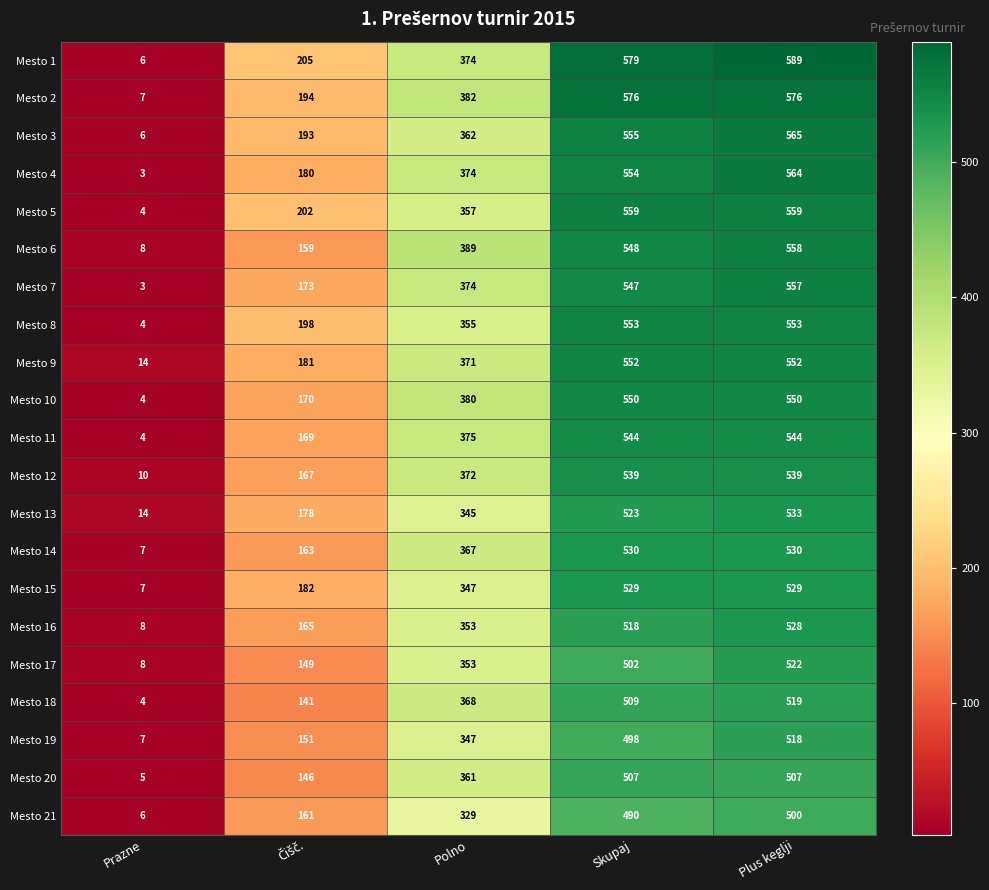

At which category is the sum across all series the highest?

Plus keglji